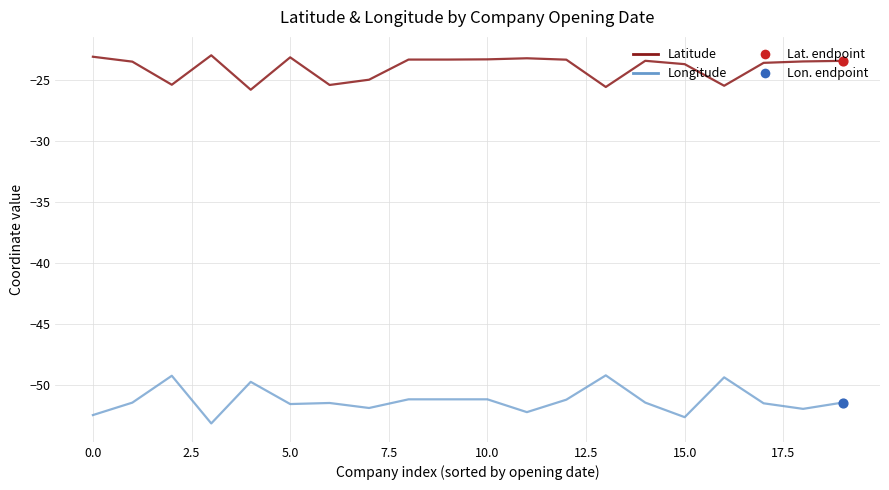

Which series has the largest total across all categories?

Latitude